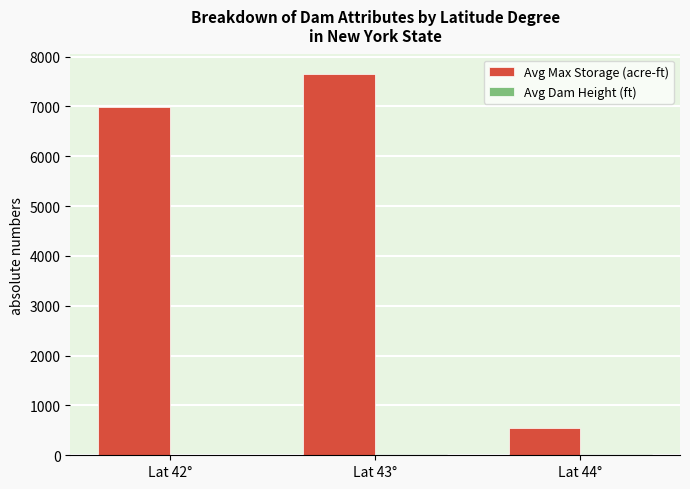

At which category is the sum across all series the highest?

Lat 43°